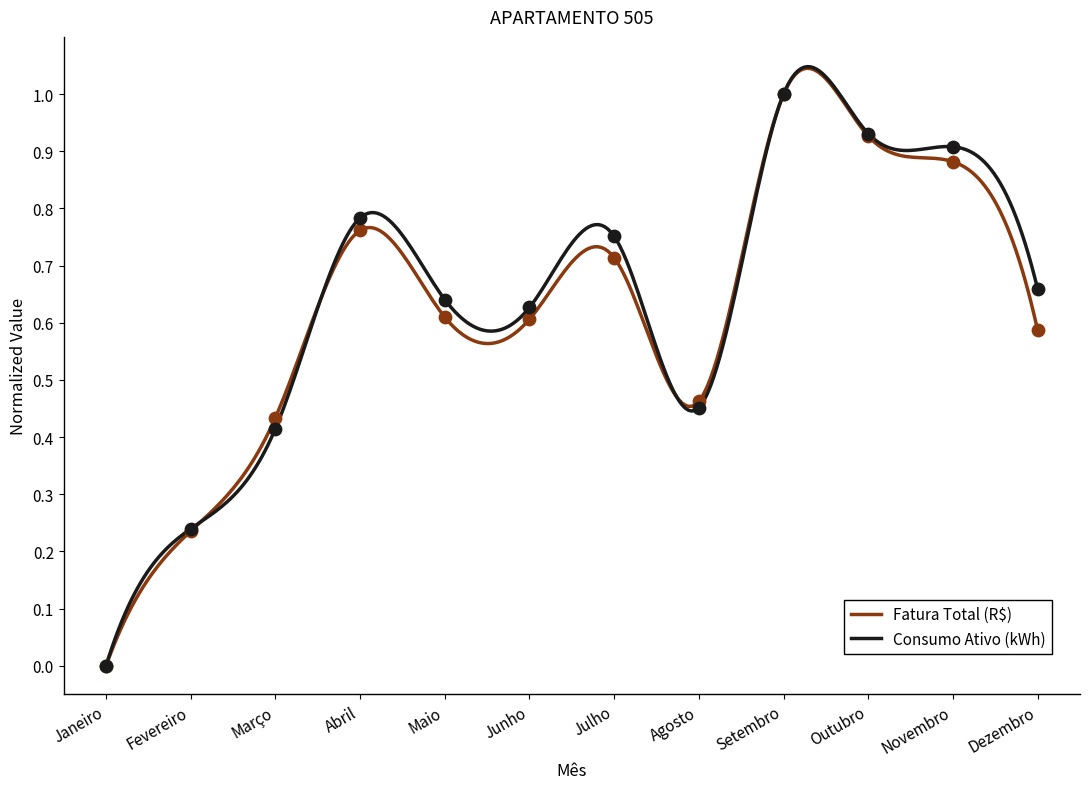

Which series reaches the maximum Y coordinate?

Fatura Total (R$)